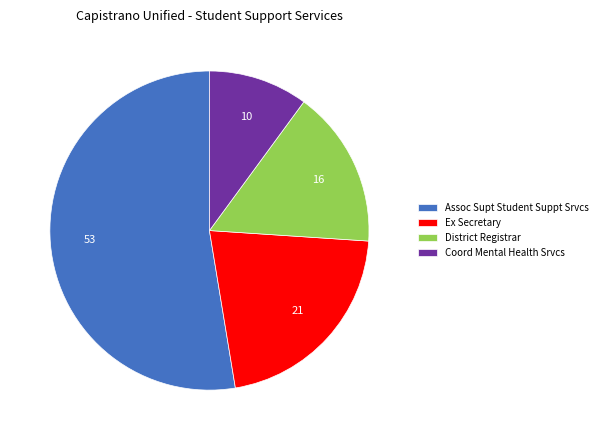

Is it true that Ex Secretary is 21% of the pie?

True